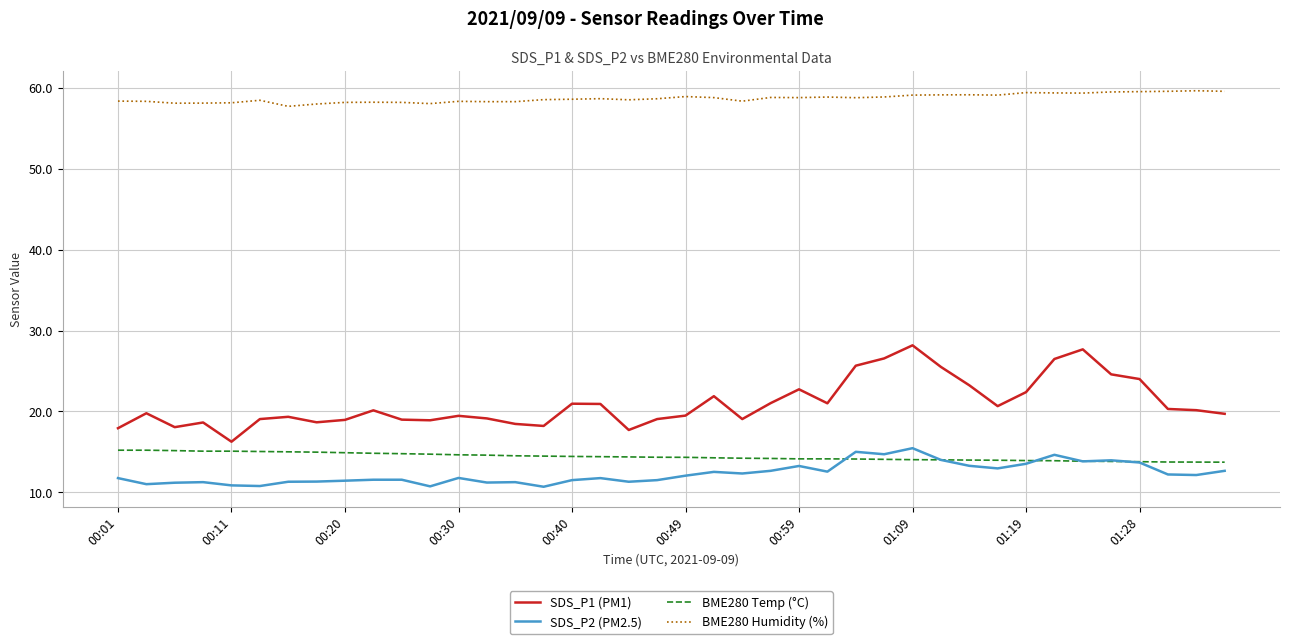

Which series has the largest total across all categories?

BME280 Humidity (%)